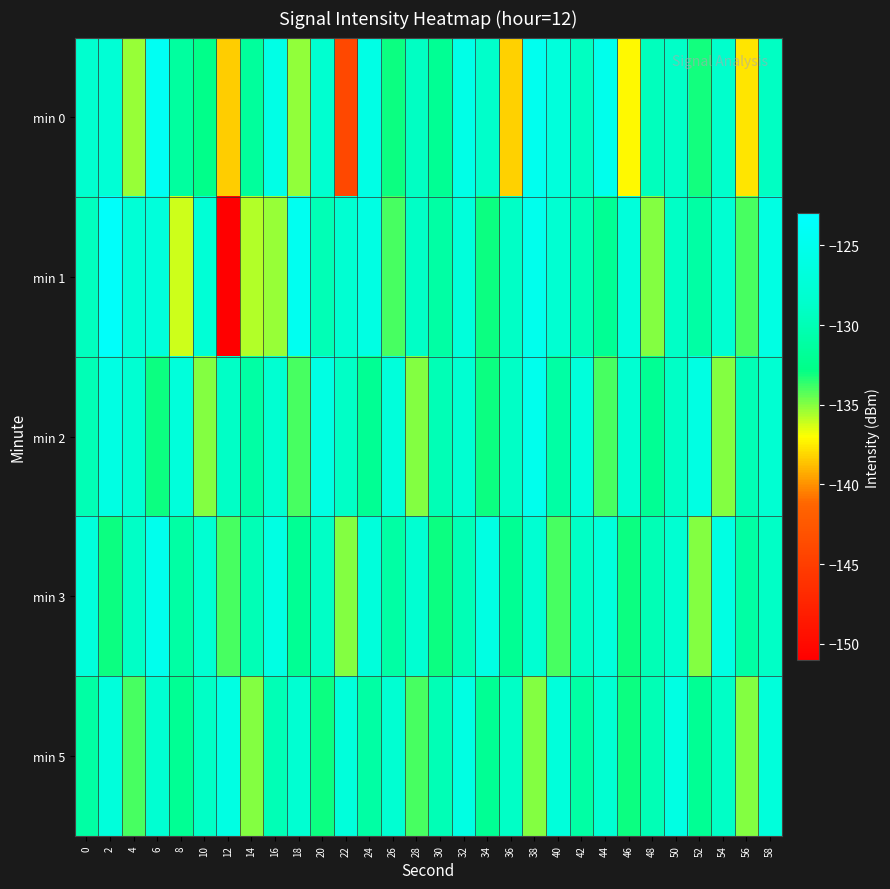

Reading left to right, list all the values displayed in this chart.

min 0: 0=-128.3	2=-127.7	4=-135.3	6=-124.4	8=-131.4	10=-132.7	12=-138.3	14=-131.6	16=-125.8	18=-135.2	20=-128.1	22=-144.1	24=-125.9	26=-133.0	28=-129.2	30=-132.0	32=-125.7	34=-128.8	36=-138.3	38=-124.8	40=-126.9	42=-129.3	44=-125.1	46=-137.2	48=-129.6	50=-128.8	52=-133.1	54=-128.6	56=-137.7	58=-129.2
min 1: 0=-129.5	2=-123.6	4=-127.5	6=-127.0	8=-136.2	10=-127.5	12=-151.0	14=-135.8	16=-135.3	18=-124.6	20=-130.0	22=-128.0	24=-126.0	26=-134.0	28=-129.0	30=-131.0	32=-127.0	34=-133.0	36=-129.0	38=-125.0	40=-128.0	42=-130.0	44=-132.0	46=-127.0	48=-135.0	50=-129.0	52=-131.0	54=-128.0	56=-134.0	58=-126.0
min 2: 0=-130.0	2=-126.0	4=-128.0	6=-133.0	8=-127.0	10=-135.0	12=-129.0	14=-131.0	16=-128.0	18=-134.0	20=-126.0	22=-129.0	24=-132.0	26=-127.0	28=-135.0	30=-130.0	32=-128.0	34=-133.0	36=-129.0	38=-125.0	40=-131.0	42=-127.0	44=-134.0	46=-128.0	48=-132.0	50=-129.0	52=-126.0	54=-135.0	56=-130.0	58=-128.0
min 3: 0=-127.0	2=-133.0	4=-129.0	6=-125.0	8=-131.0	10=-128.0	12=-134.0	14=-130.0	16=-126.0	18=-132.0	20=-129.0	22=-135.0	24=-127.0	26=-131.0	28=-128.0	30=-133.0	32=-130.0	34=-126.0	36=-132.0	38=-128.0	40=-134.0	42=-129.0	44=-127.0	46=-133.0	48=-130.0	50=-128.0	52=-135.0	54=-126.0	56=-131.0	58=-129.0
min 5: 0=-131.0	2=-127.0	4=-134.0	6=-128.0	8=-132.0	10=-129.0	12=-126.0	14=-135.0	16=-130.0	18=-128.0	20=-133.0	22=-127.0	24=-131.0	26=-128.0	28=-134.0	30=-130.0	32=-126.0	34=-132.0	36=-129.0	38=-135.0	40=-127.0	42=-131.0	44=-128.0	46=-133.0	48=-130.0	50=-126.0	52=-132.0	54=-129.0	56=-135.0	58=-127.0